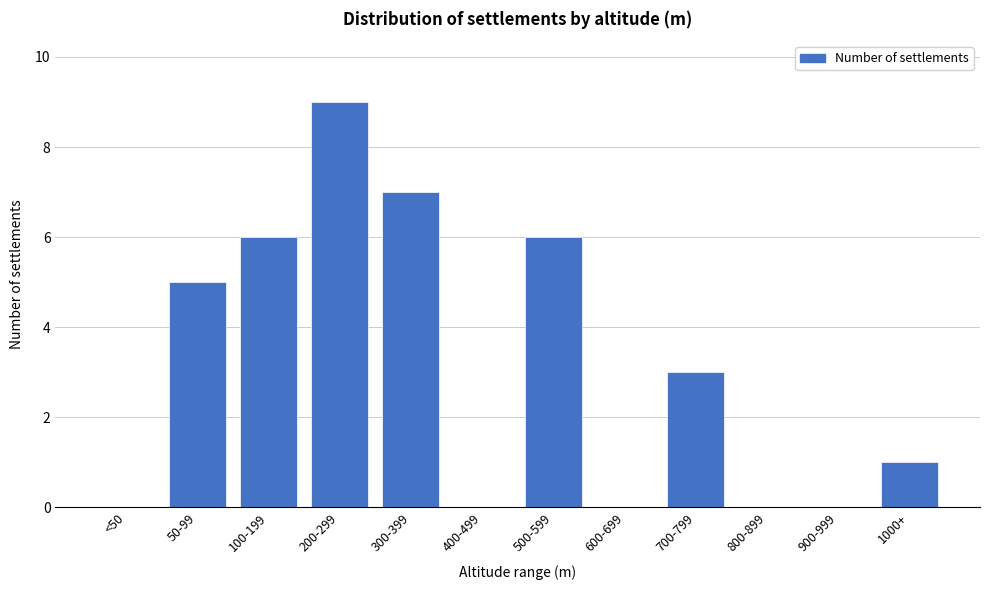

Reading left to right, extract all data points from this chart.

<50=0	50-99=5	100-199=6	200-299=9	300-399=7	400-499=0	500-599=6	600-699=0	700-799=3	800-899=0	900-999=0	1000+=1